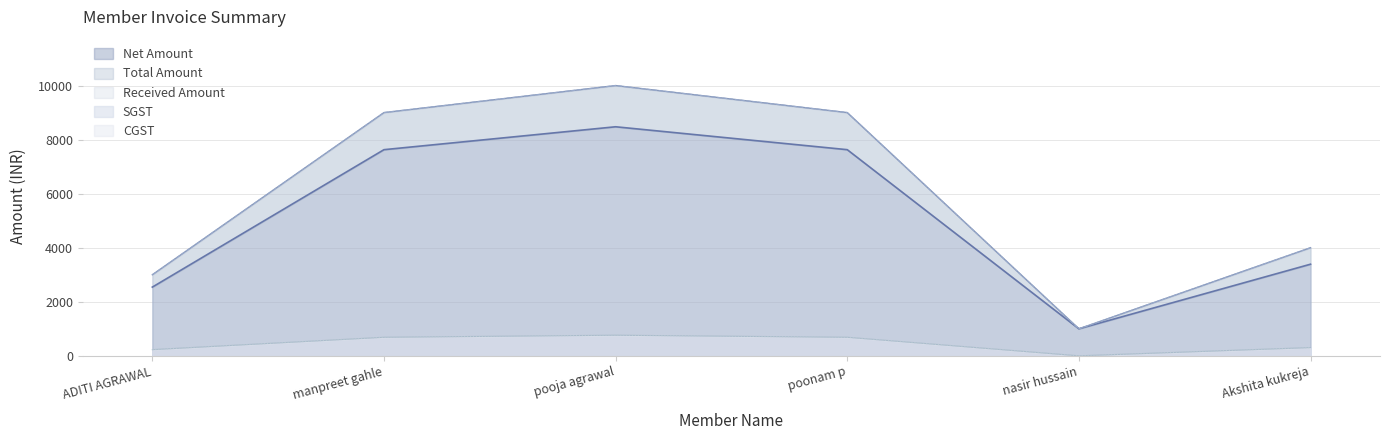

What is the highest value of the CGST series?

762.7